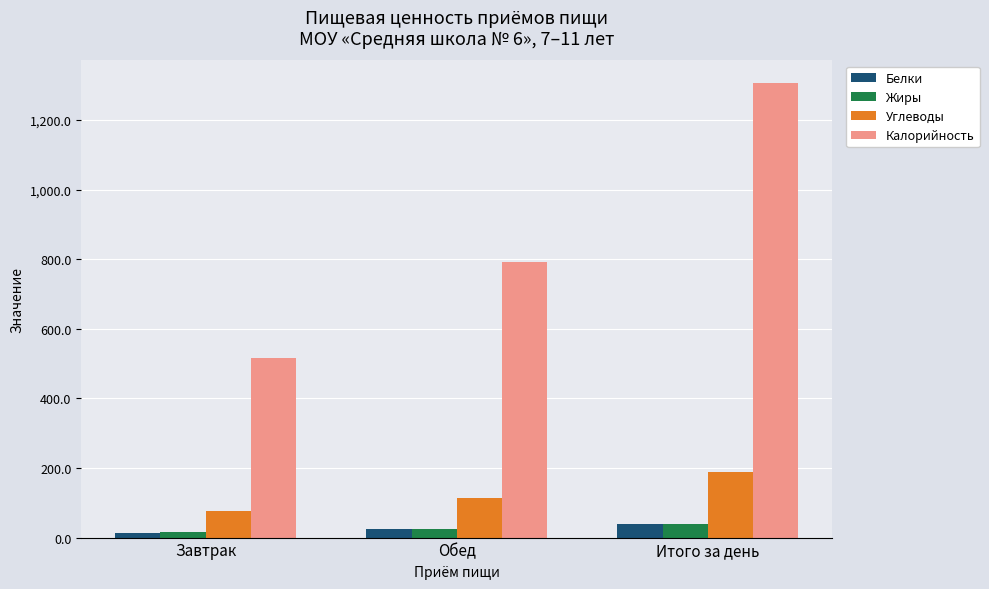

Which series changed the most between Завтрак and Итого за день?

Калорийность